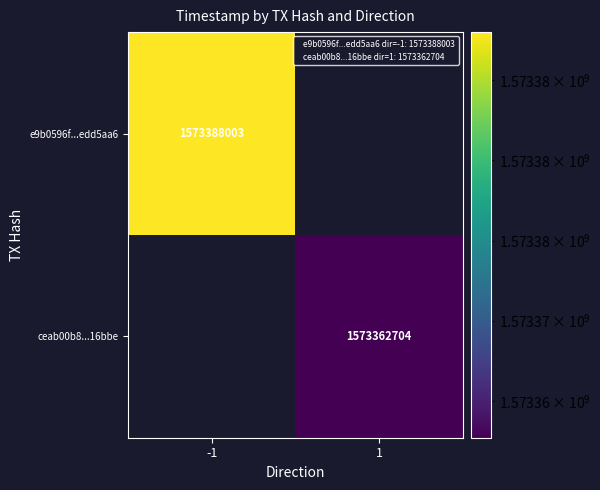

True or false: e9b0596f...edd5aa6 has a value of 1573388003 at -1.

True